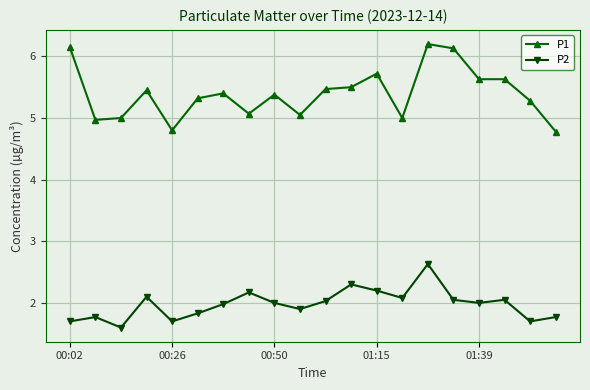

What is the difference between the maximum and minimum values in the P2 series?

1.0